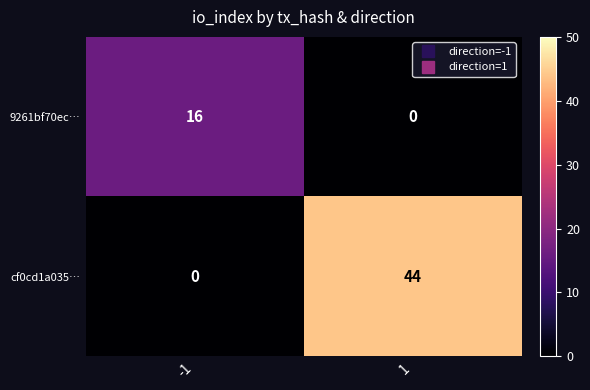

Between -1 and 1, which series saw the biggest shift?

cf0cd1a035…